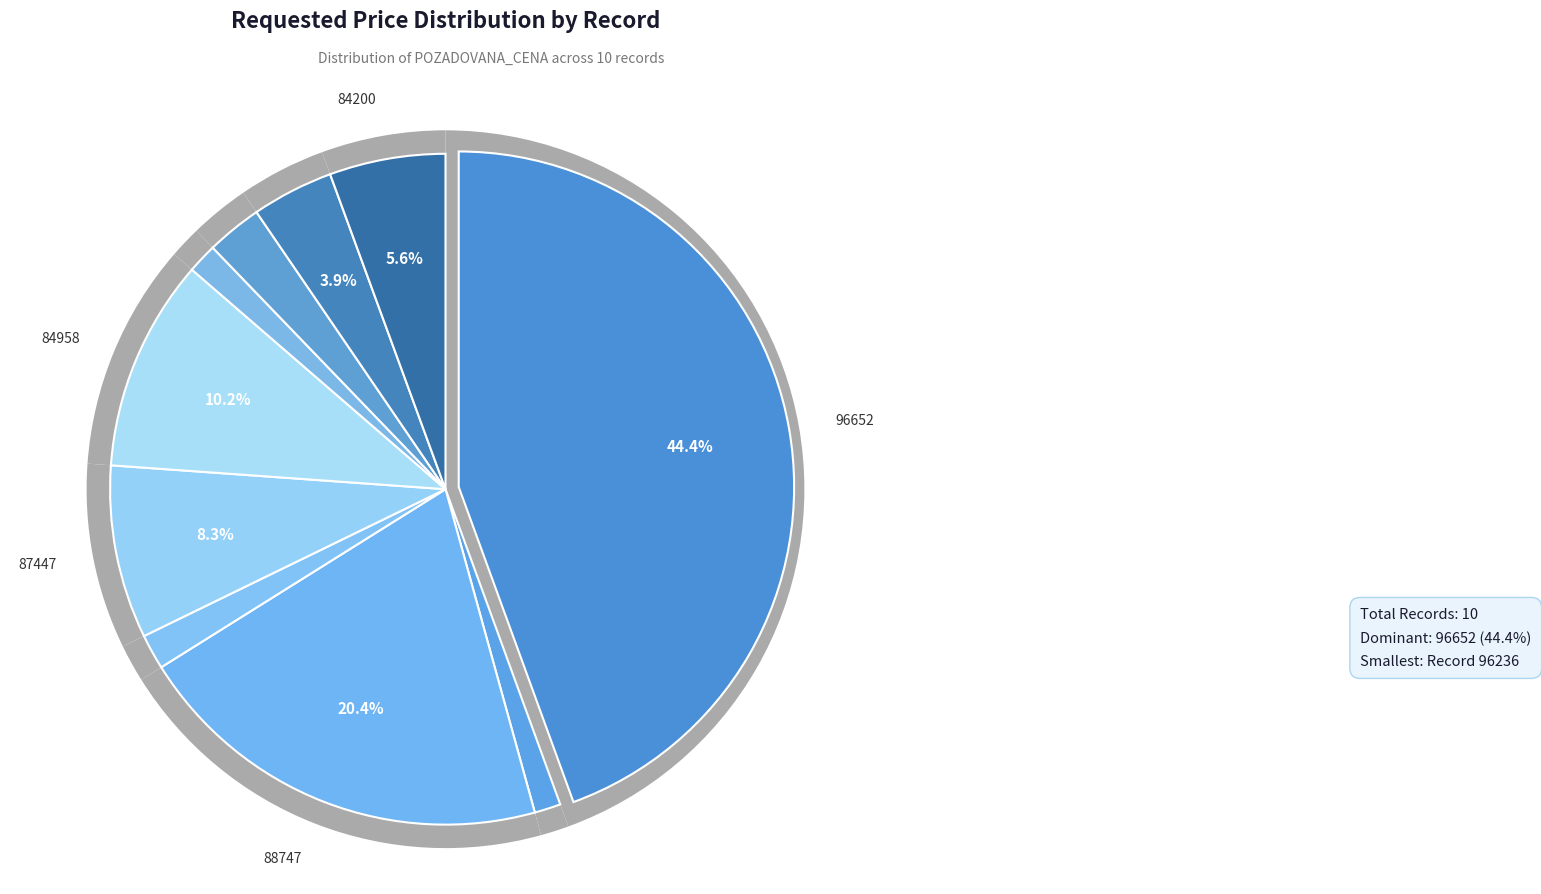

How many segments does this pie chart have?

10